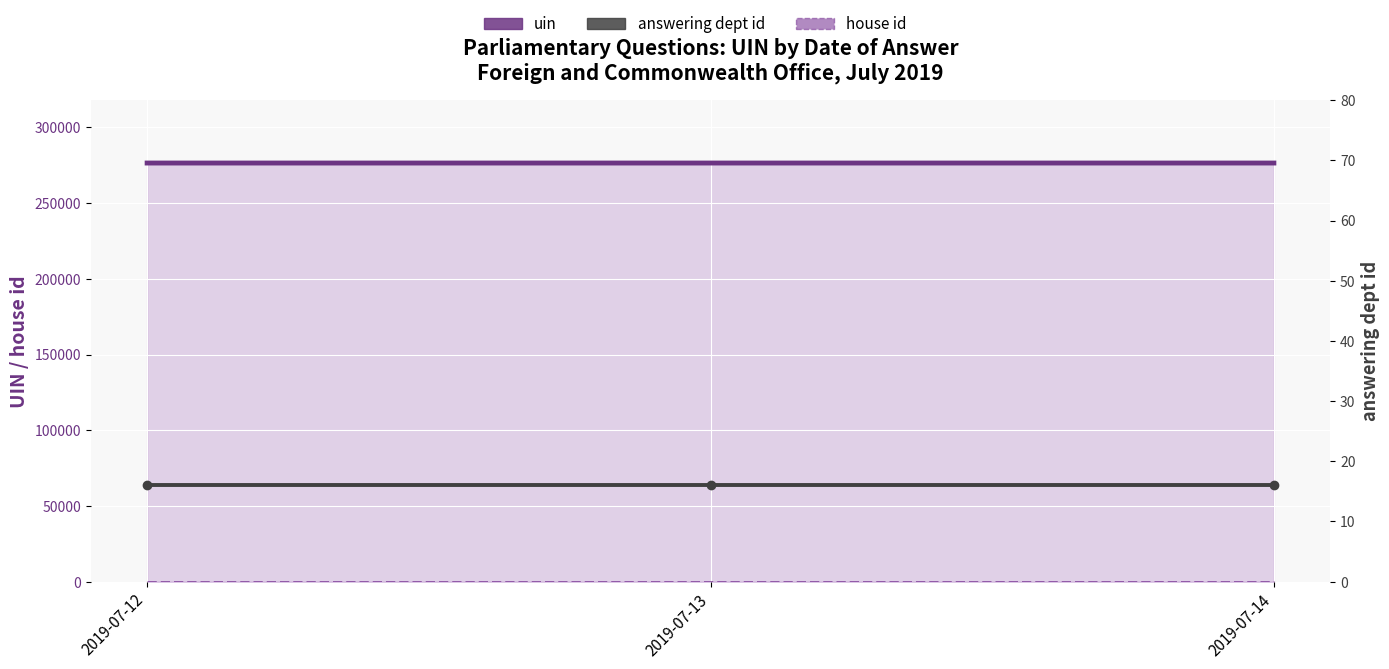

What is the highest value of the answering dept id series?

16